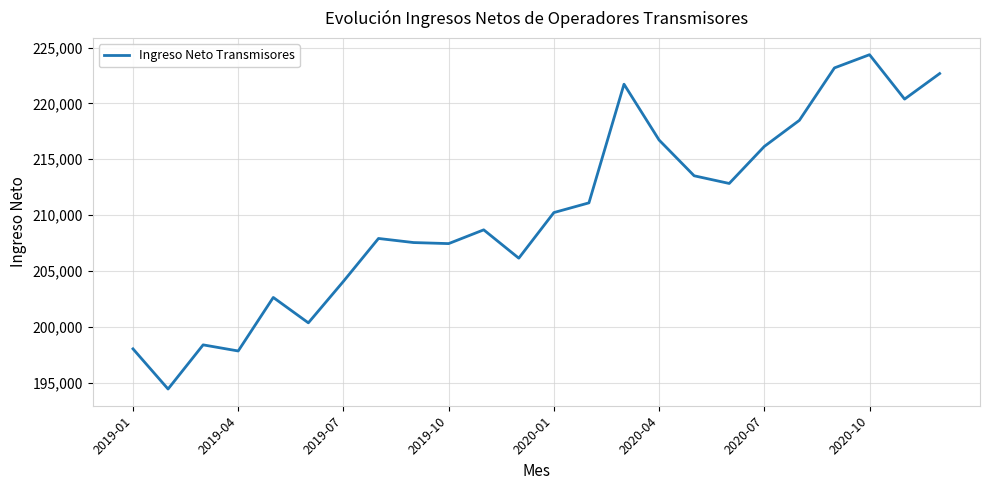

Count the number of data series in this chart.

1